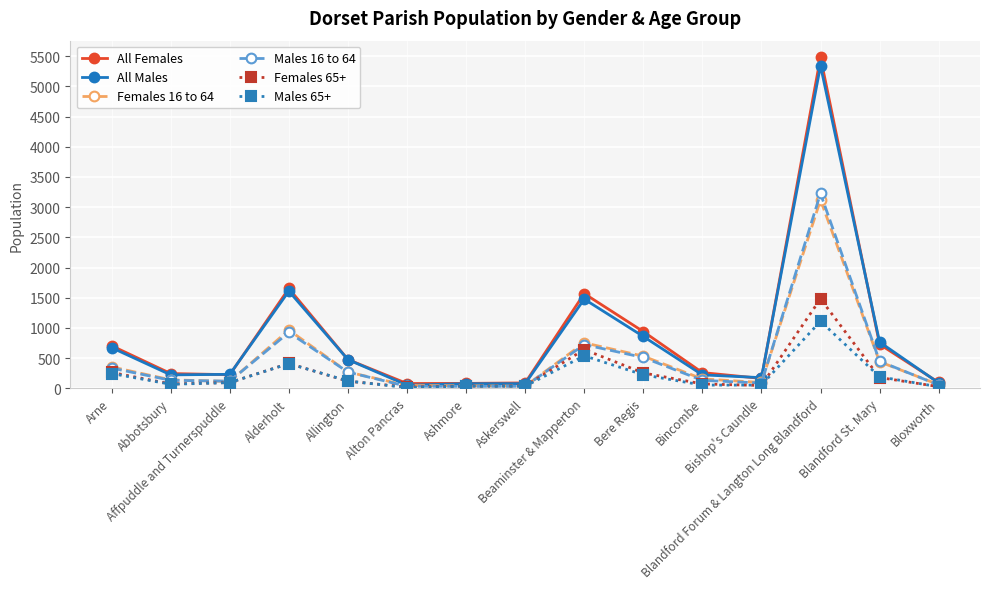

What is the difference between the All Males values at Alderholt and Ashmore?

1532